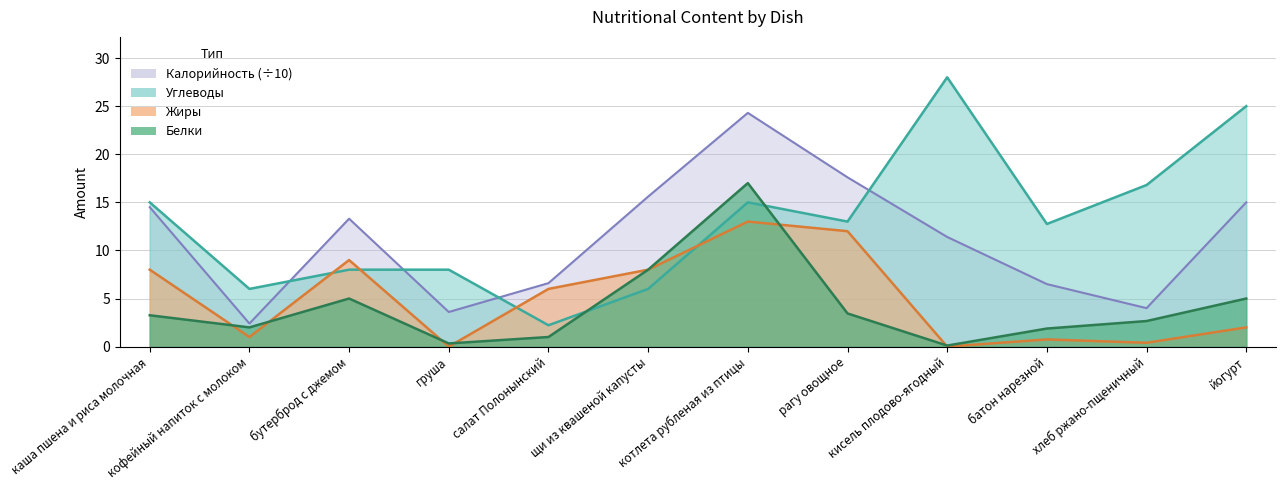

Reading left to right, extract all data points from this chart.

Калорийность: 14.5	2.4	13.3	3.6	6.6	15.6	24.3	17.6	11.4	6.5	4.0	15.0
Белки: 3.3	2.0	5.0	0.3	1.0	8.0	17.0	3.5	0.1	1.9	2.7	5.0
Жиры: 8.0	1.0	9.0	0.0	6.0	8.0	13.0	12.0	0.0	0.8	0.4	2.0
Углеводы: 15.0	6.0	8.0	8.0	2.2	6.0	15.0	13.0	28.0	12.8	16.8	25.0